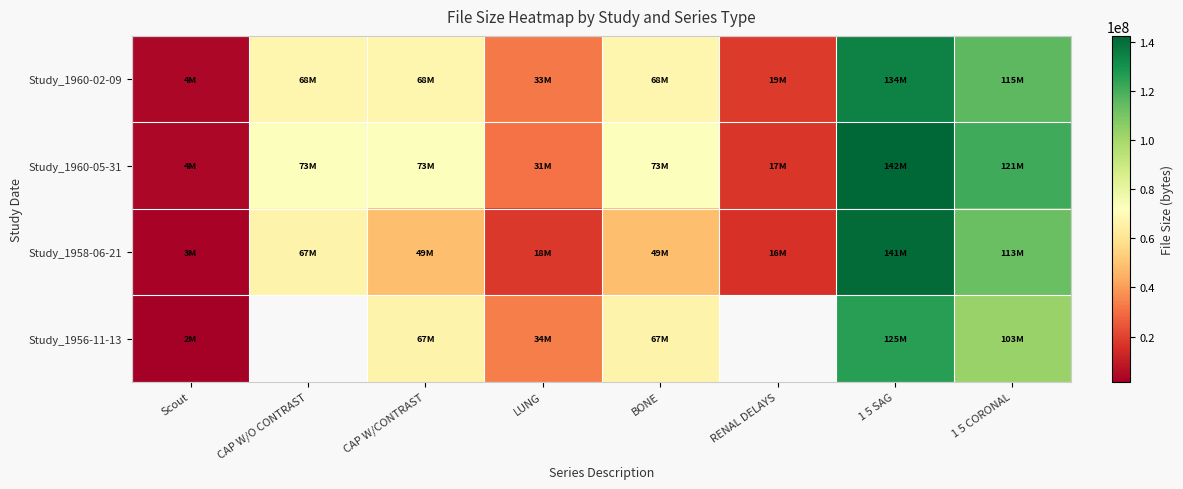

Which series has the widest spread of values?

Study_1960-05-31